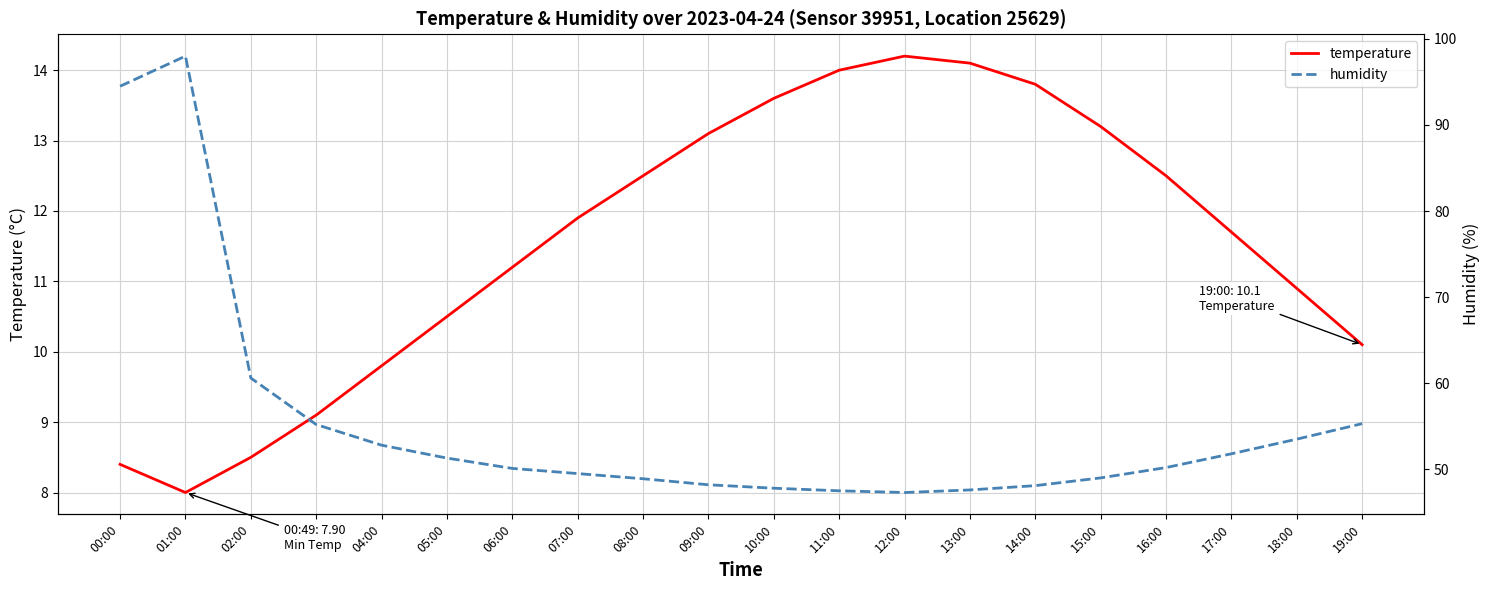

True or false: humidity and temperature cross at least once.

False